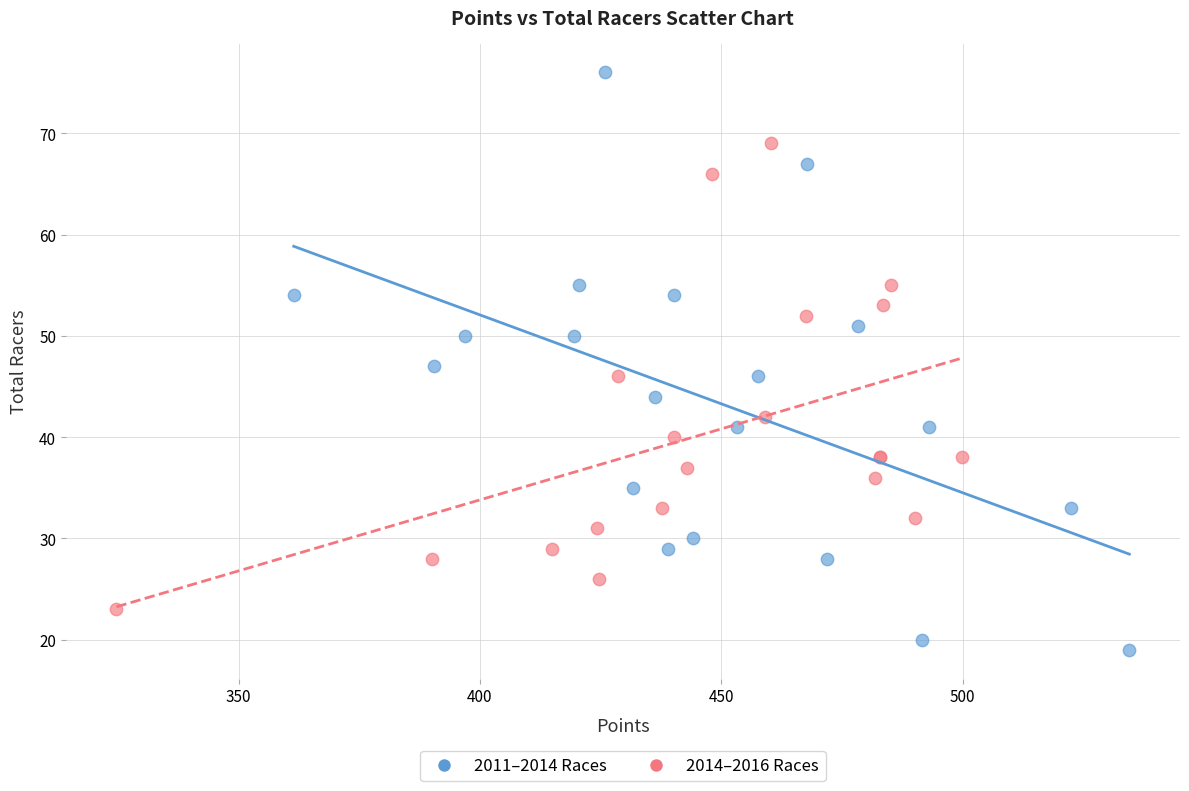

Which series reaches the maximum Y coordinate?

2011–2014 Races